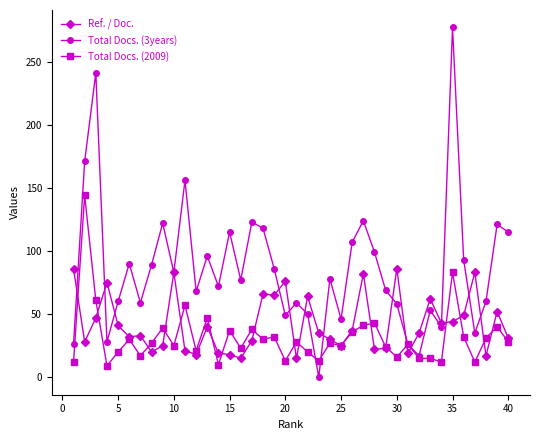

What is the maximum value for Ref. / Doc.?

86